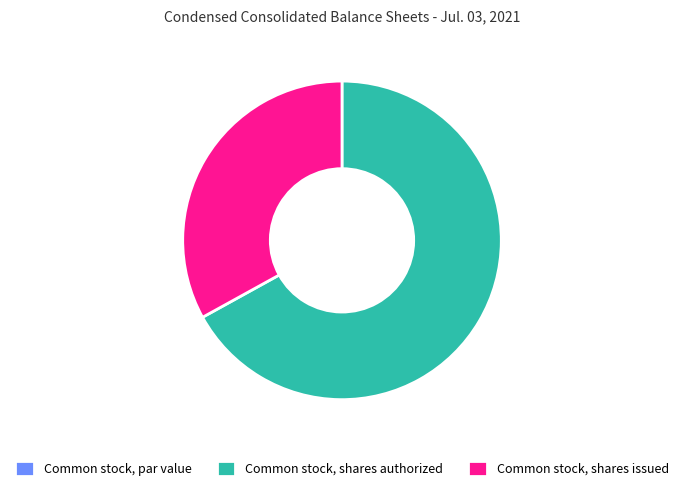

True or false: Common stock, shares authorized accounts for 67% of the total.

True